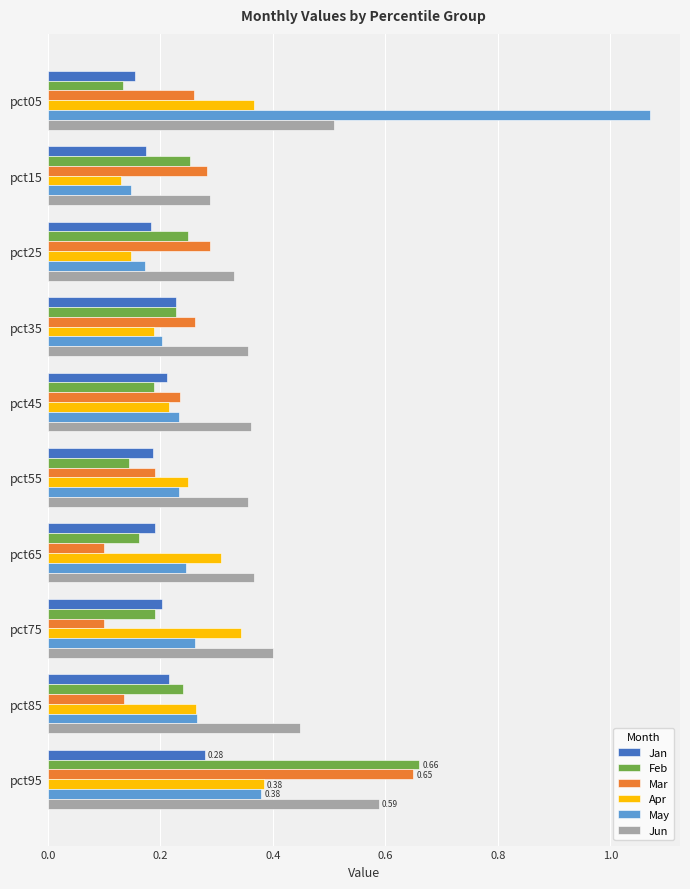

Which series has the widest spread of values?

May